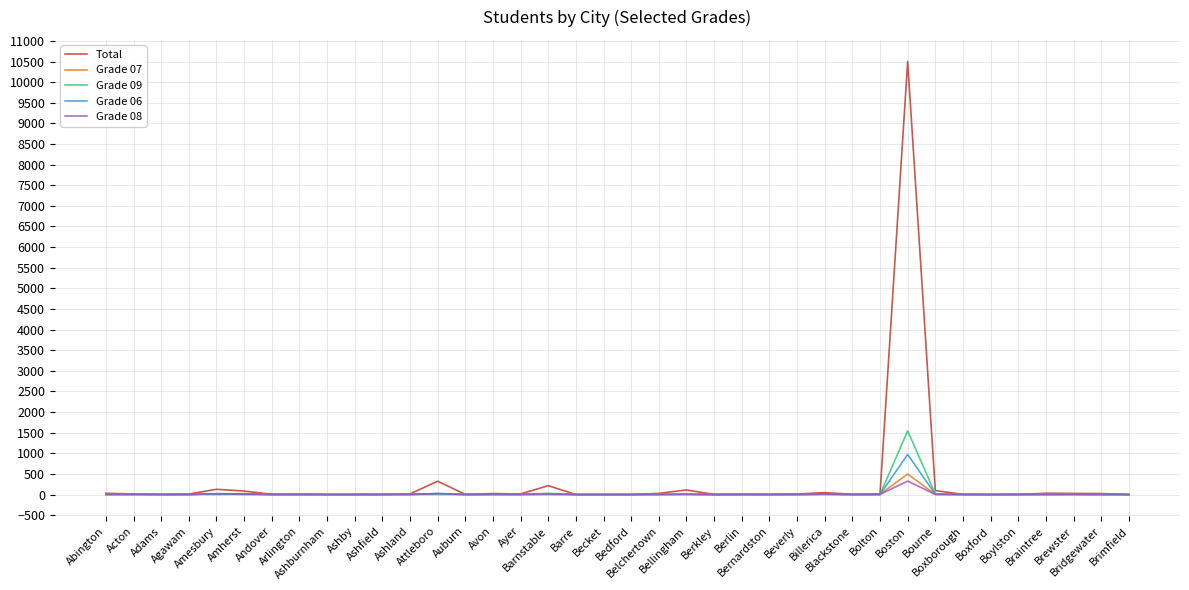

What is the difference between the second highest and second lowest values in the Total series?

322